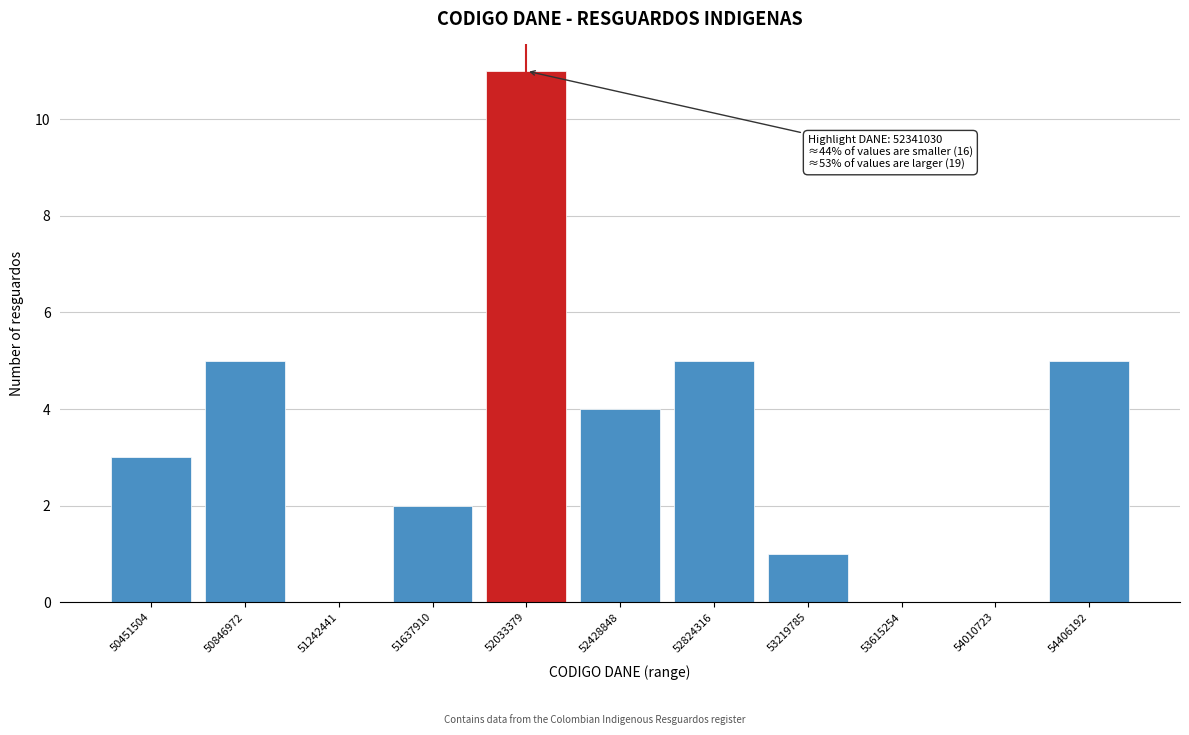

Reading left to right, transcribe all the data shown in this chart.

50451504=3	50846972=5	51242441=0	51637910=2	52033379=11	52428848=4	52824316=5	53219785=1	53615254=0	54010723=0	54406192=5